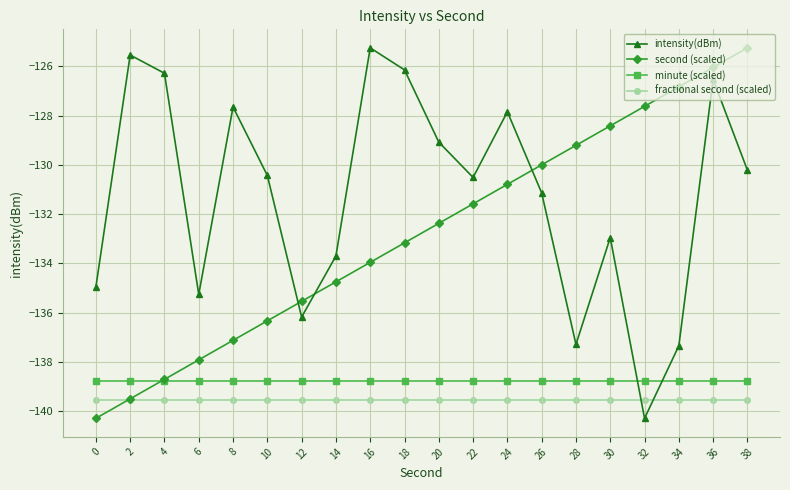

At 18, list the series in order from largest to smallest.

intensity(dBm), second (scaled), minute (scaled), fractional second (scaled)